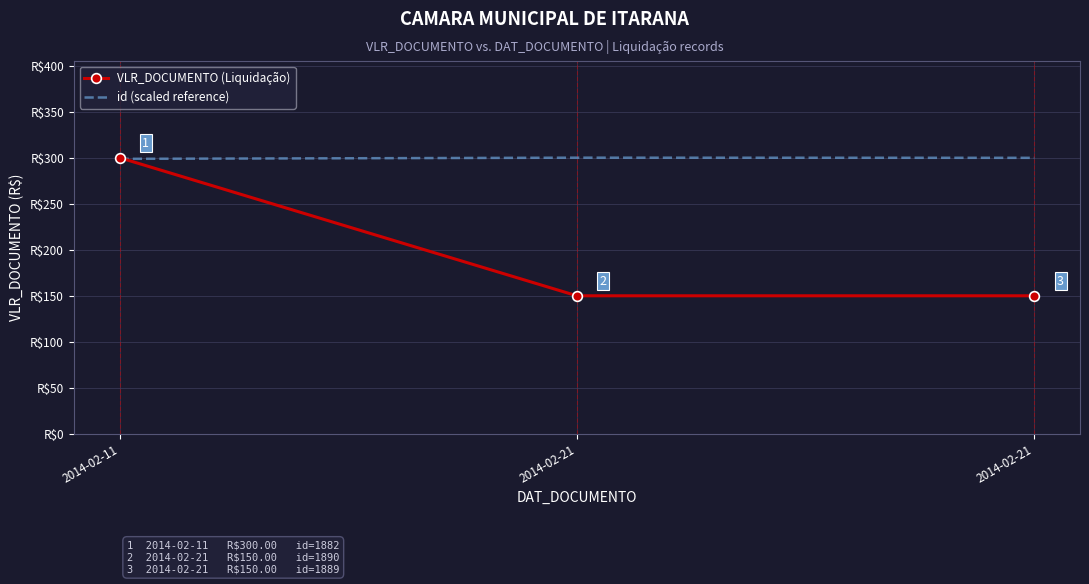

The value of VLR_DOCUMENTO (Liquidação) at 2014-02-21 is 150.0. True or false?

True